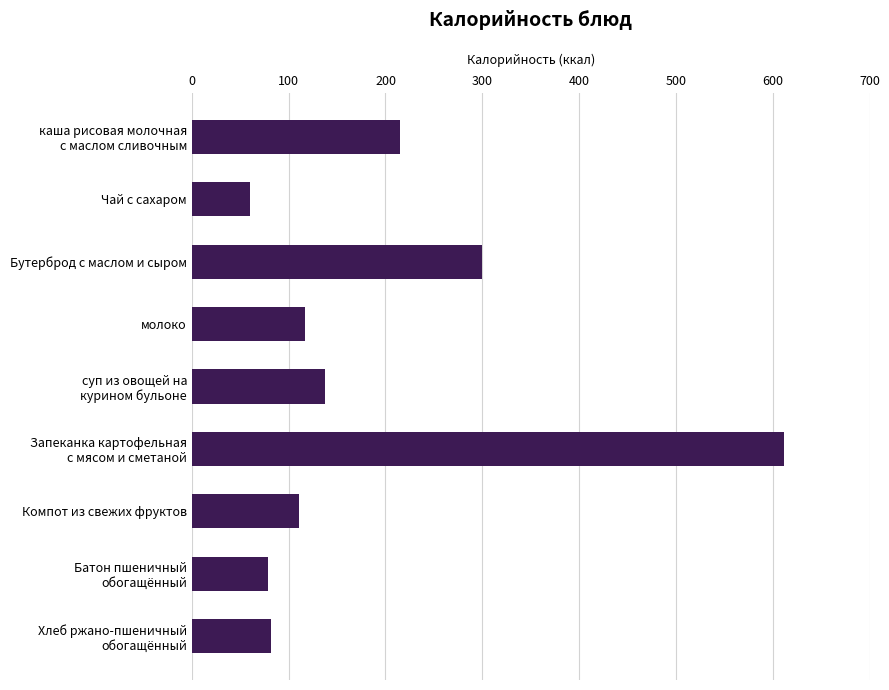

Reading bottom to top, extract all data points from this chart.

81.6	78.6	111.1	611.6	137.5	116.4	299.4	60.0	215.5